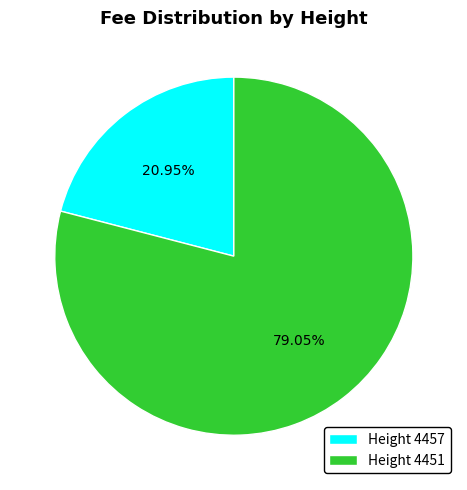

Is there a majority slice in this chart?

Yes